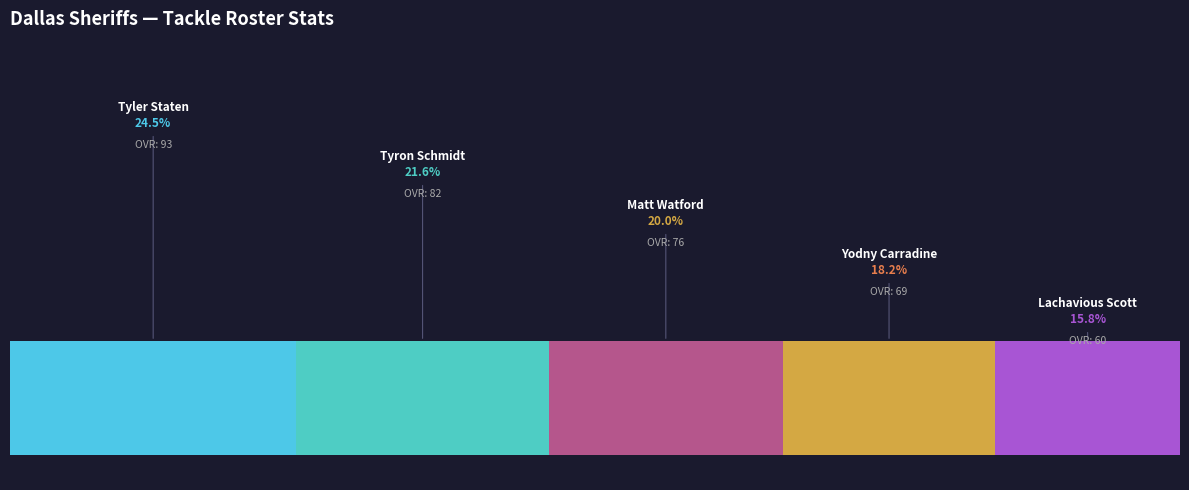

What is the label of the 4th bar from the right?

Tyron Schmidt